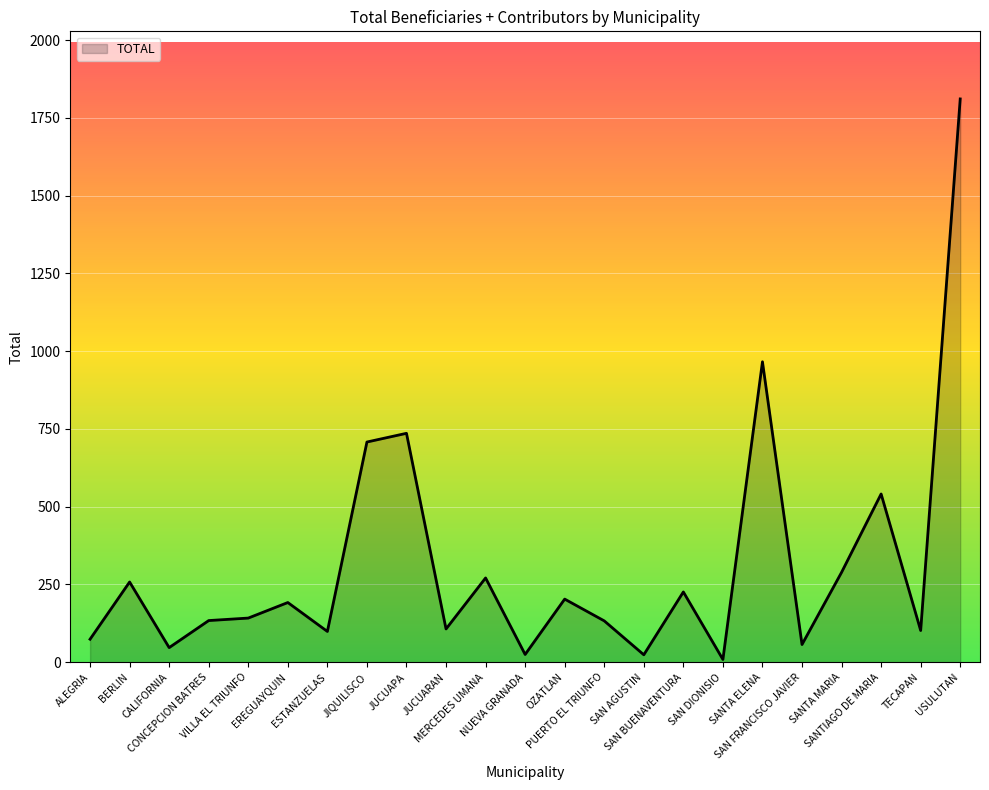

What is the difference between the values at JUCUARAN and SAN AGUSTIN?

83